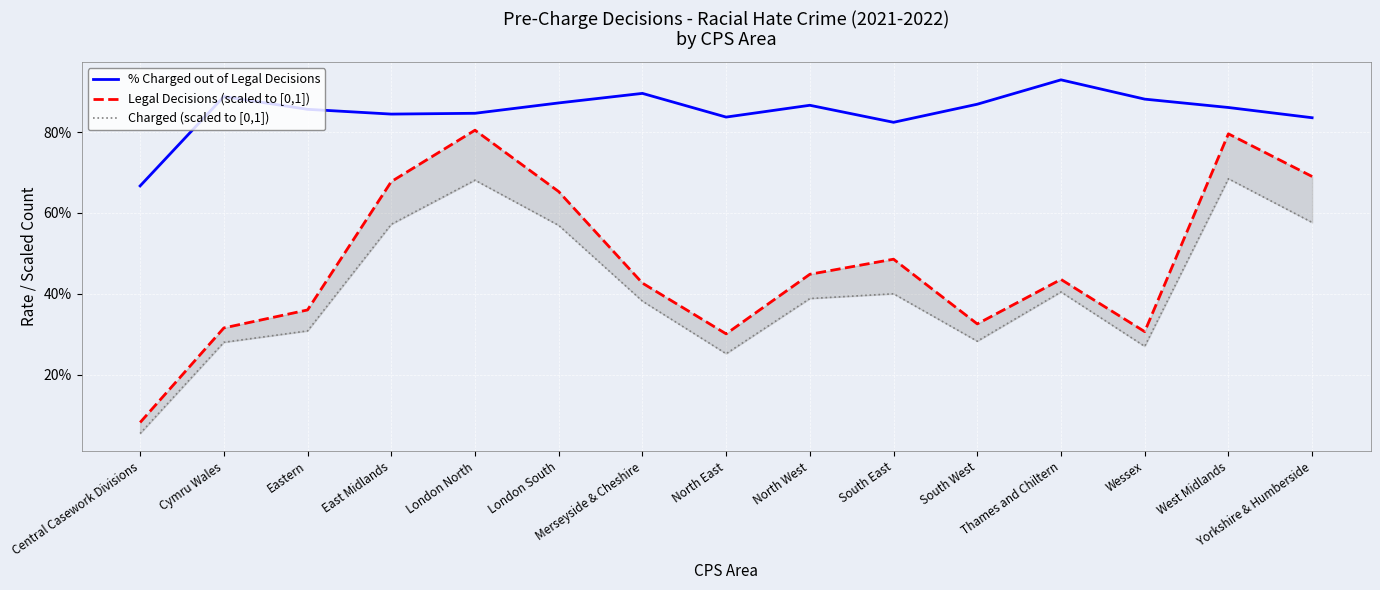

Rank the series by their average value, from lowest to highest.

Charged (scaled to [0,1]), Legal Decisions (scaled to [0,1]), % Charged out of Legal Decisions